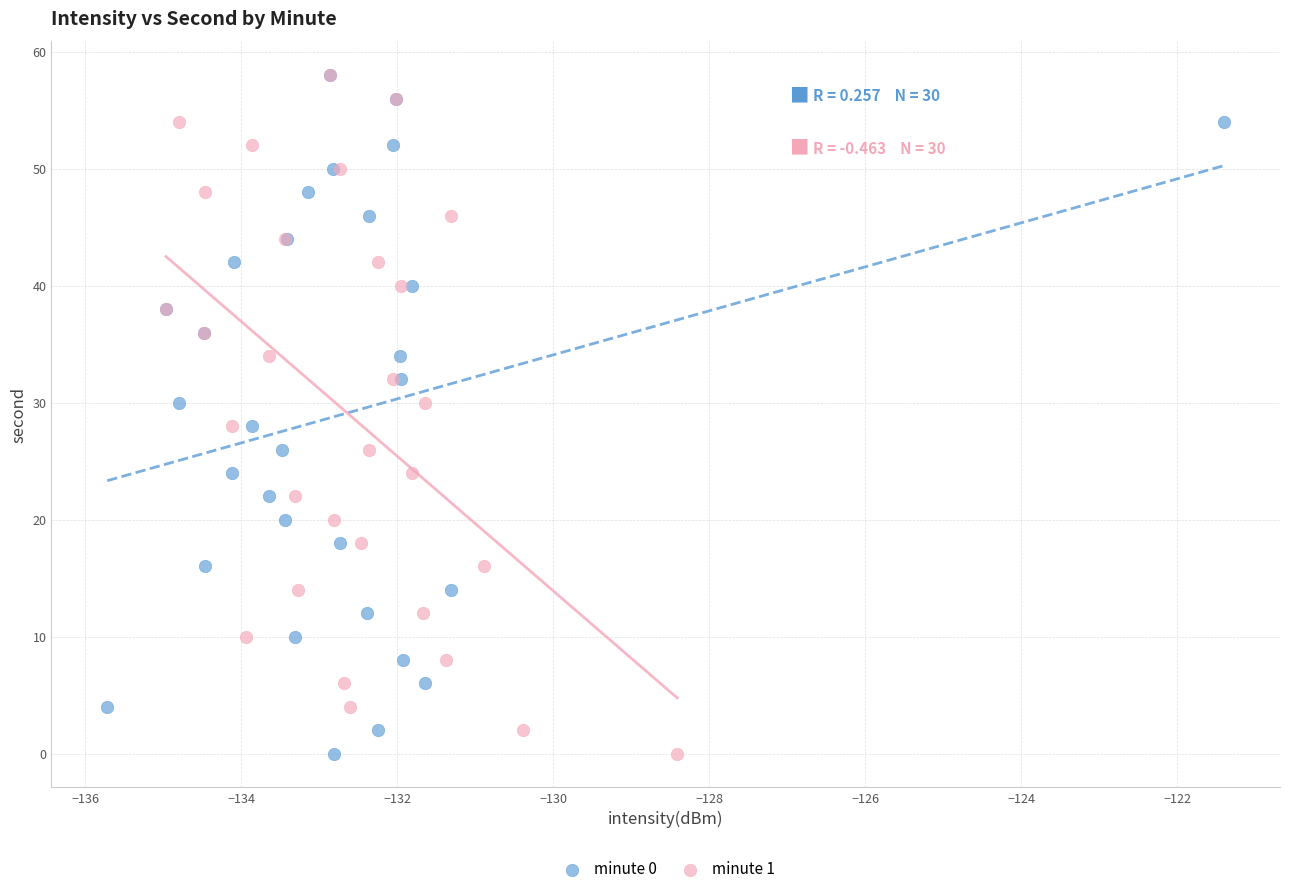

What are all the series names shown in the legend?

minute 0, minute 1